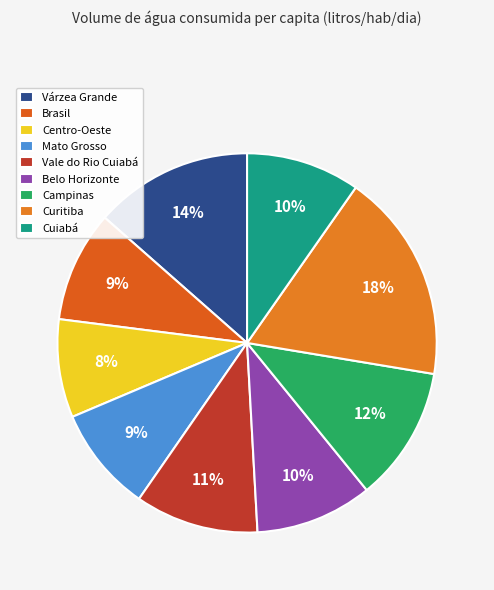

Rank the categories by value from highest to lowest.

Curitiba, Várzea Grande, Campinas, Vale do Rio Cuiabá, Belo Horizonte, Cuiabá, Brasil, Mato Grosso, Centro-Oeste